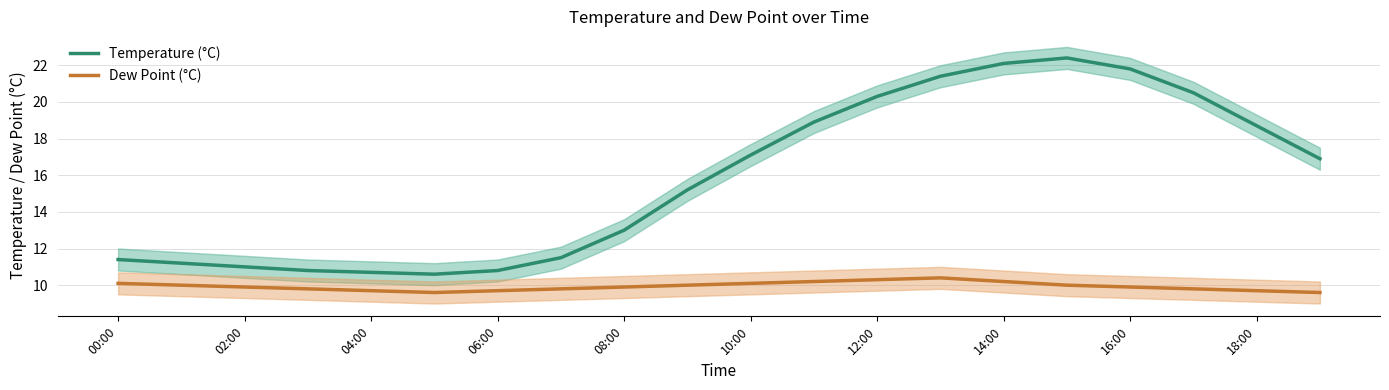

What is the lowest value of the Temperature (°C) series?

10.6